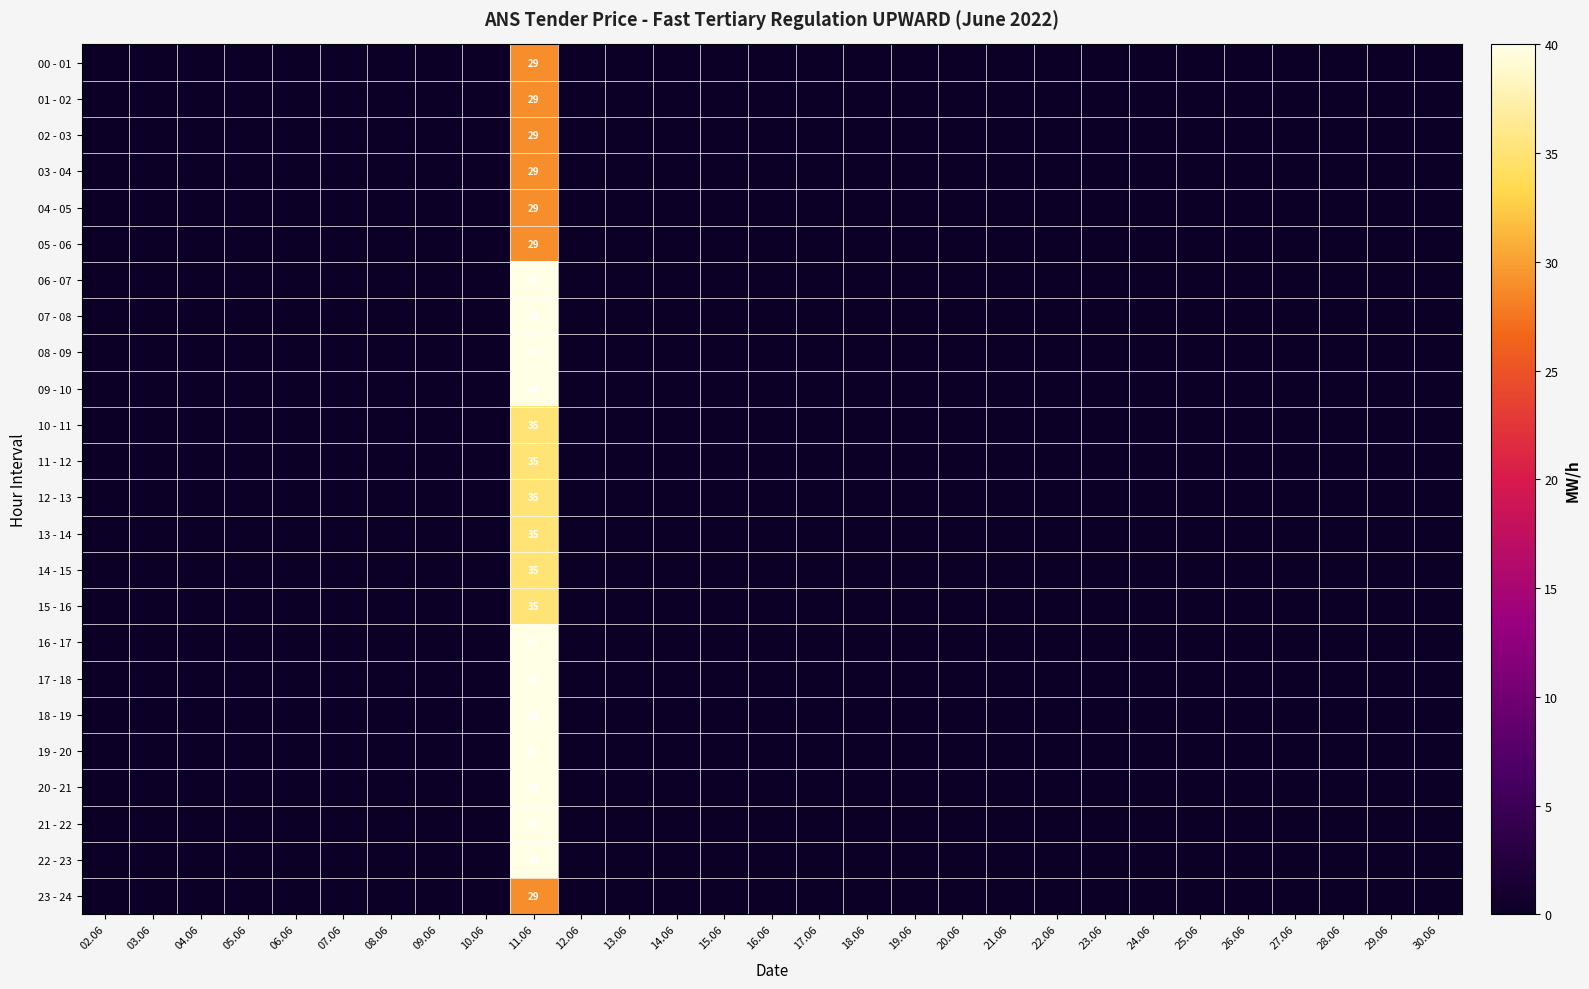

Which has a higher value, 02.06 or 22.06?

02.06